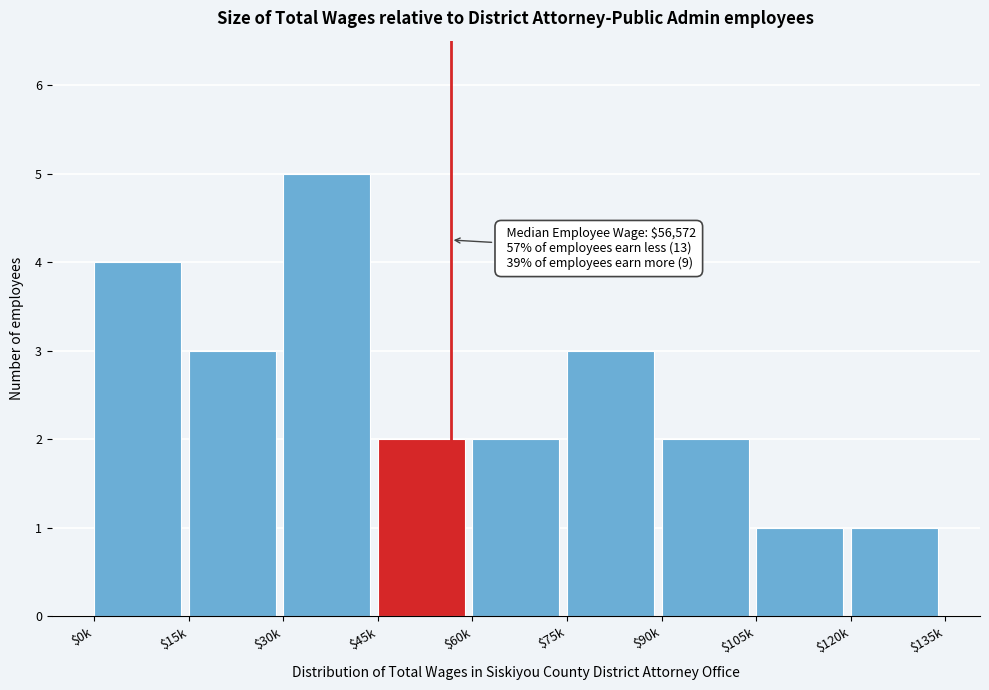

Reading left to right, transcribe all the data shown in this chart.

4	3	5	2	2	3	2	1	1